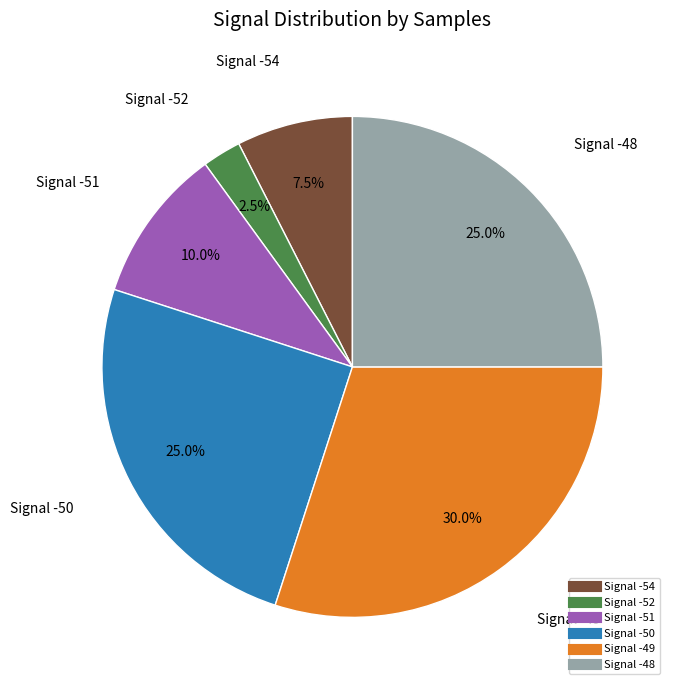

Is there any slice that represents more than half of the pie?

No